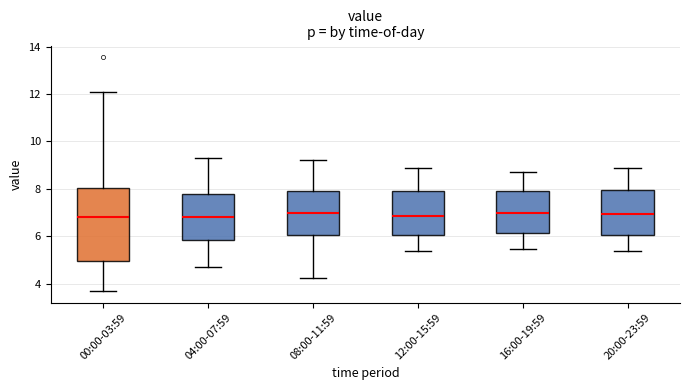

Where is the upper edge of the box for 20:00-23:59 on the y-axis? The values are not printed on the chart, so give them approximately, as read against the axis.

8.0